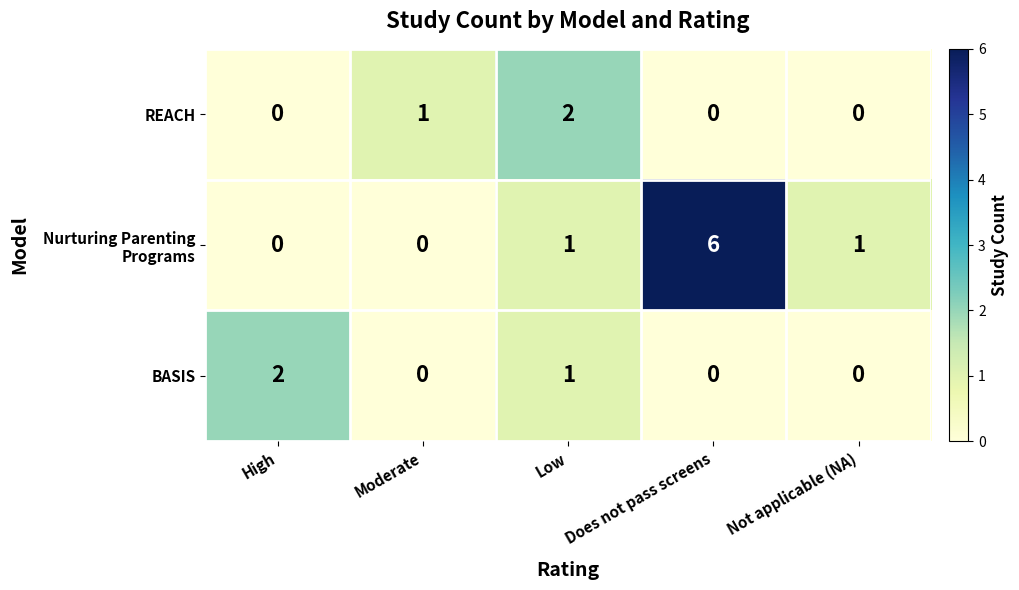

Which series changed the most between High and Low?

REACH